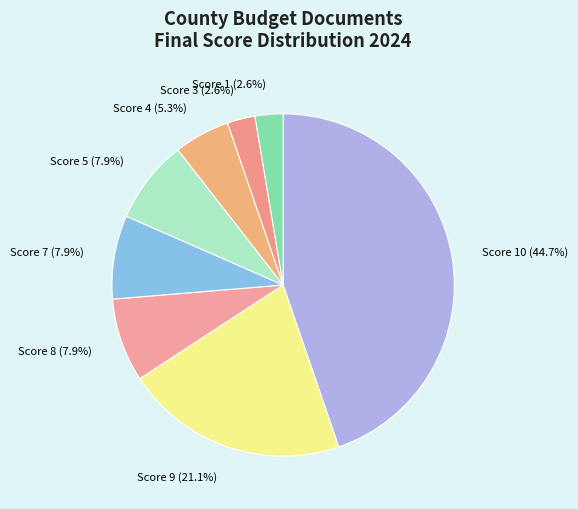

How much of the chart is everything except Score 5?

92.1%